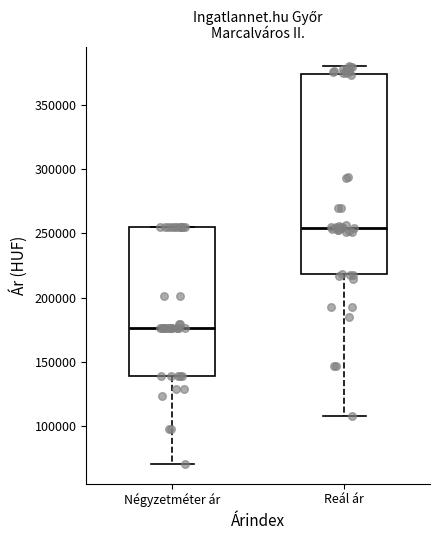

Which box is the tallest, from its lower edge to its upper edge?

Reál ár